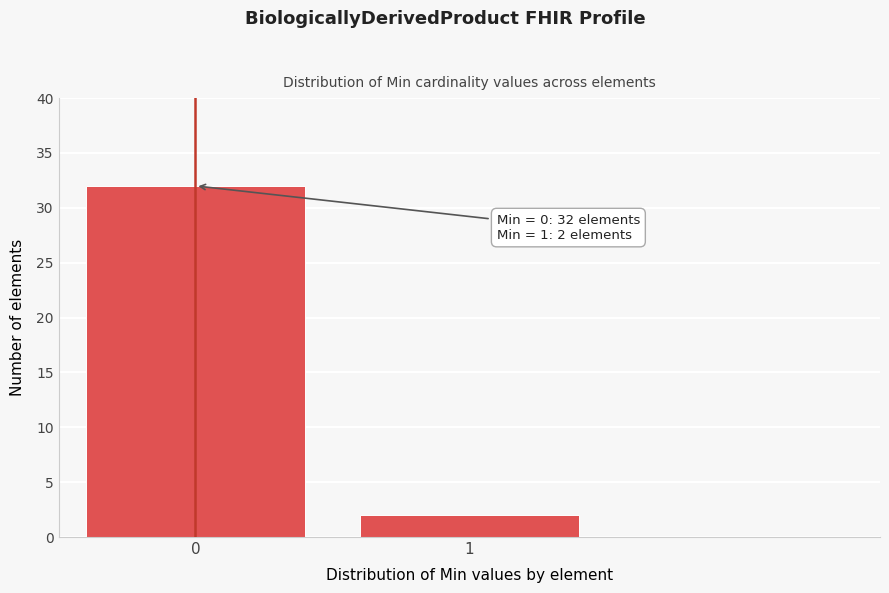

Reading right to left, transcribe all the data shown in this chart.

1=2	0=32